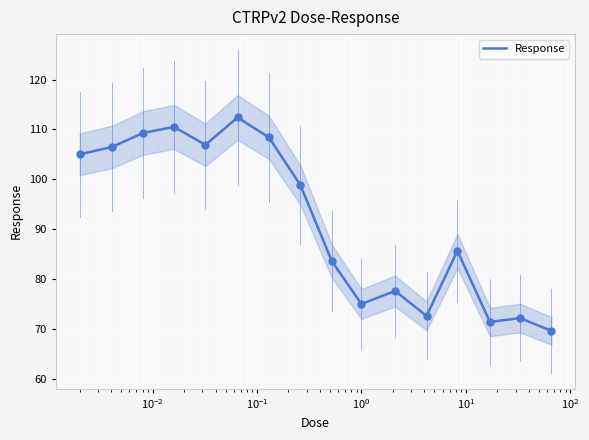

What is the highest value of the Response series?

112.4